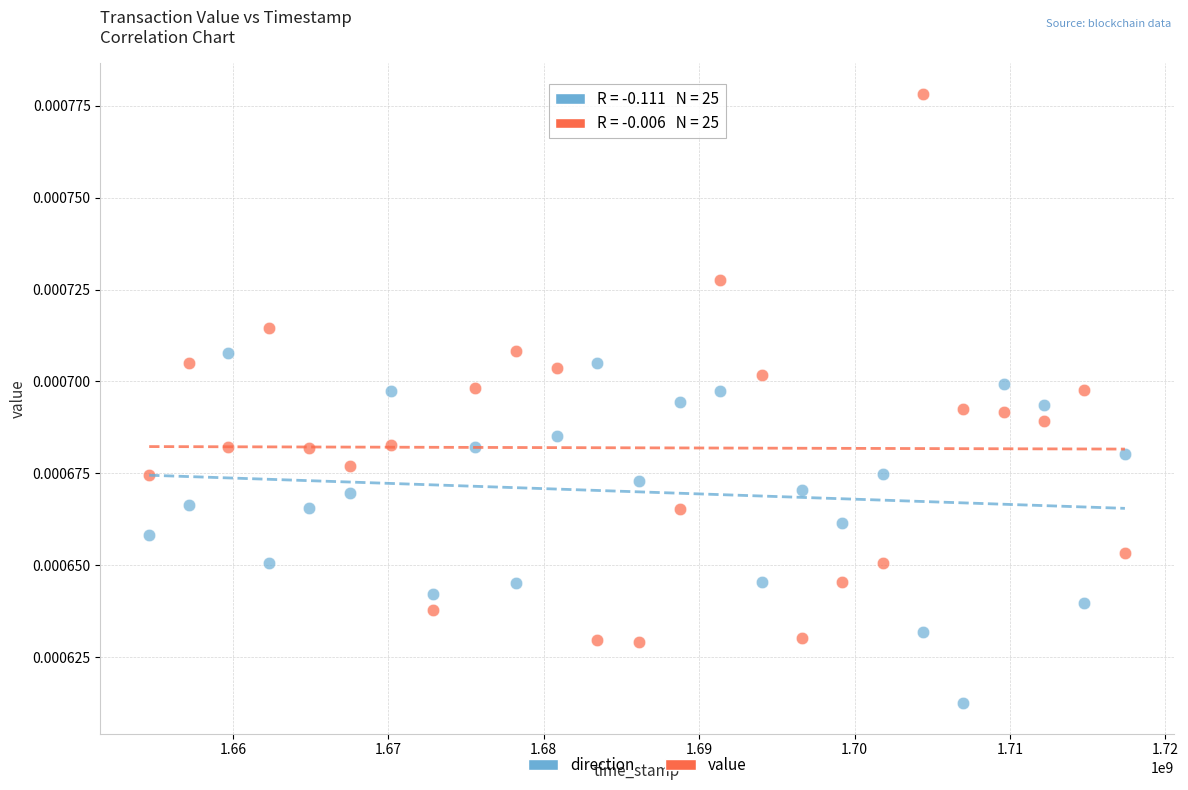

Which series reaches the minimum Y coordinate?

direction